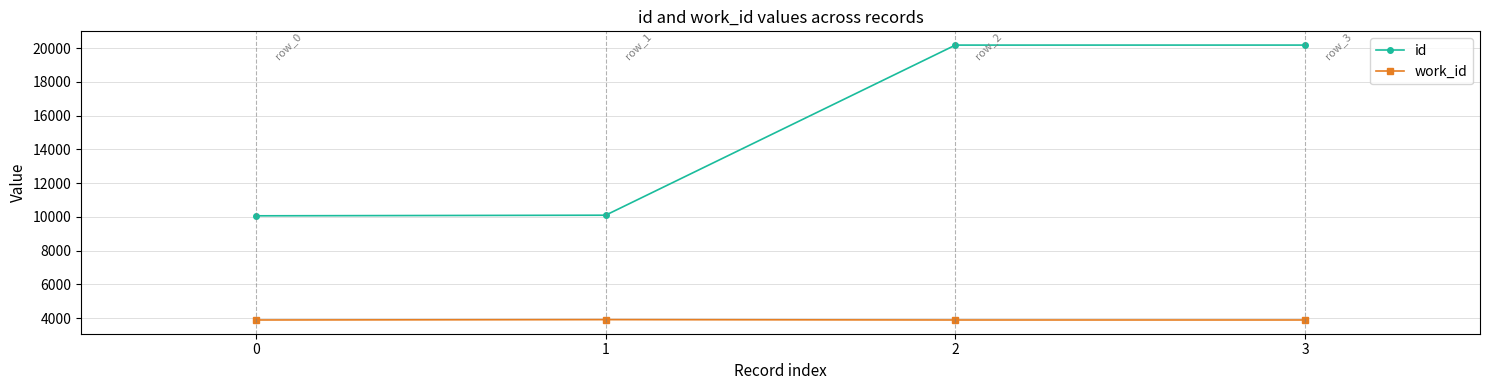

What is the maximum value shown in the chart?

20175